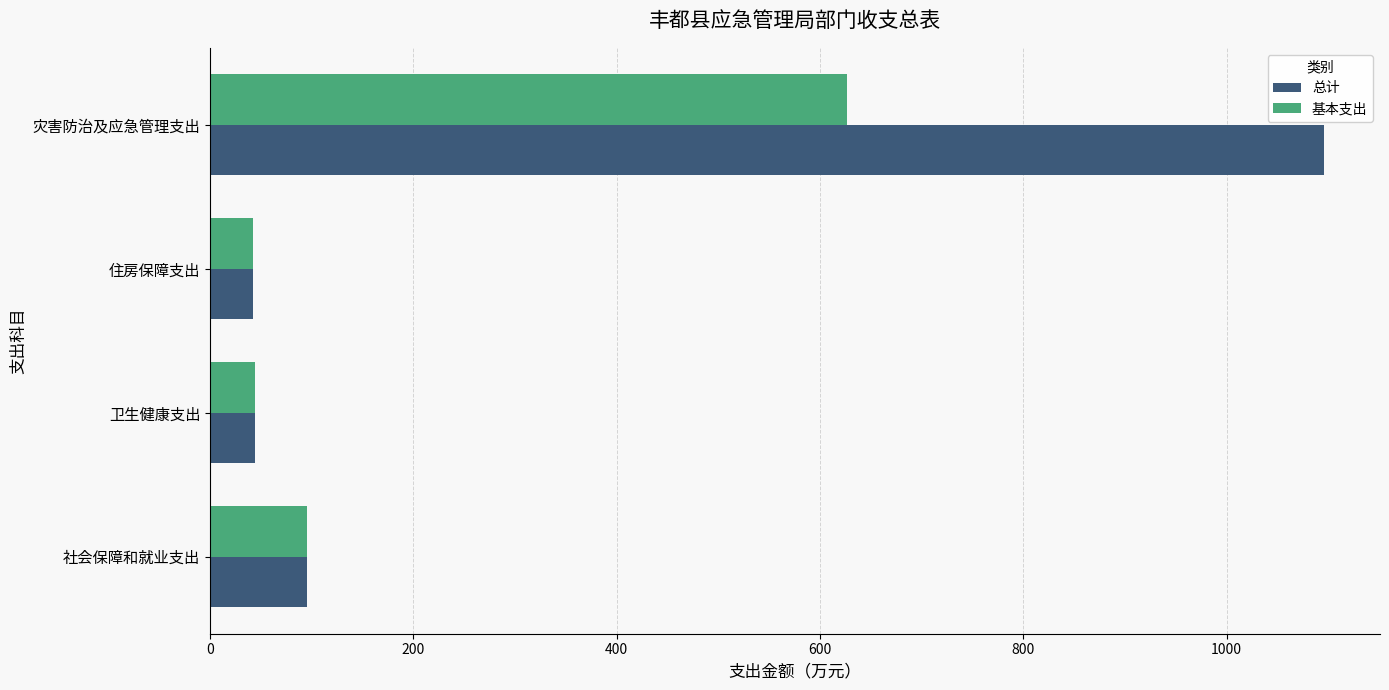

Rank the series by their maximum value, from lowest to highest.

基本支出, 总计